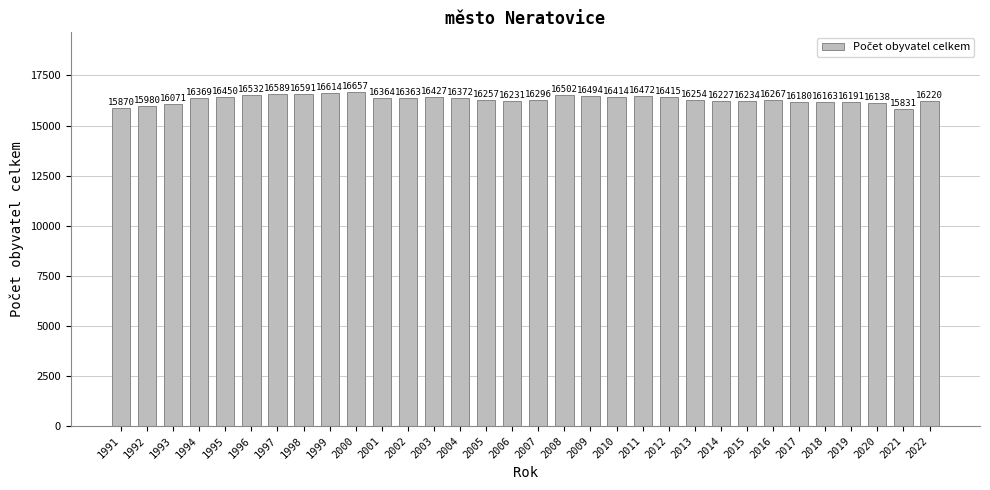

Reading left to right, extract all data points from this chart.

1991=15870	1992=15980	1993=16071	1994=16369	1995=16450	1996=16532	1997=16589	1998=16591	1999=16614	2000=16657	2001=16364	2002=16363	2003=16427	2004=16372	2005=16257	2006=16231	2007=16296	2008=16502	2009=16494	2010=16414	2011=16472	2012=16415	2013=16254	2014=16227	2015=16234	2016=16267	2017=16180	2018=16163	2019=16191	2020=16138	2021=15831	2022=16220